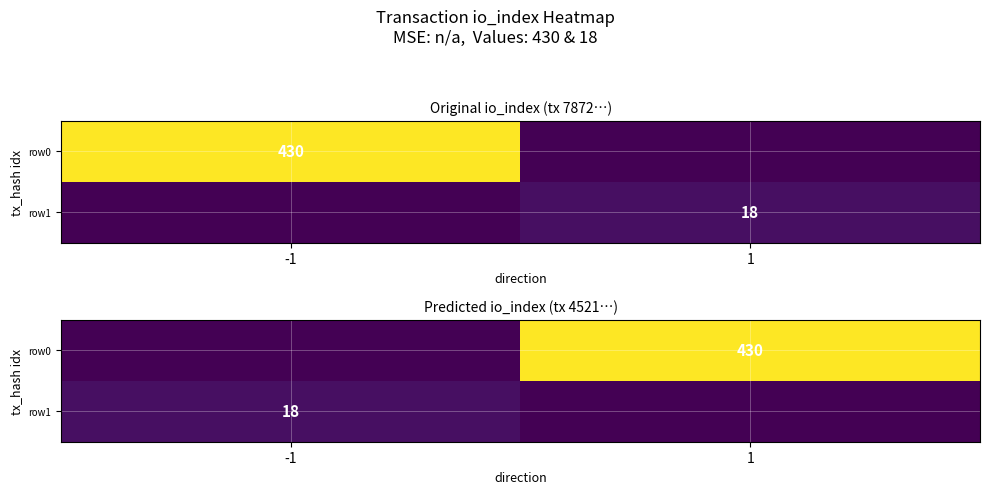

Which series changed the most between -1 and 1?

row0